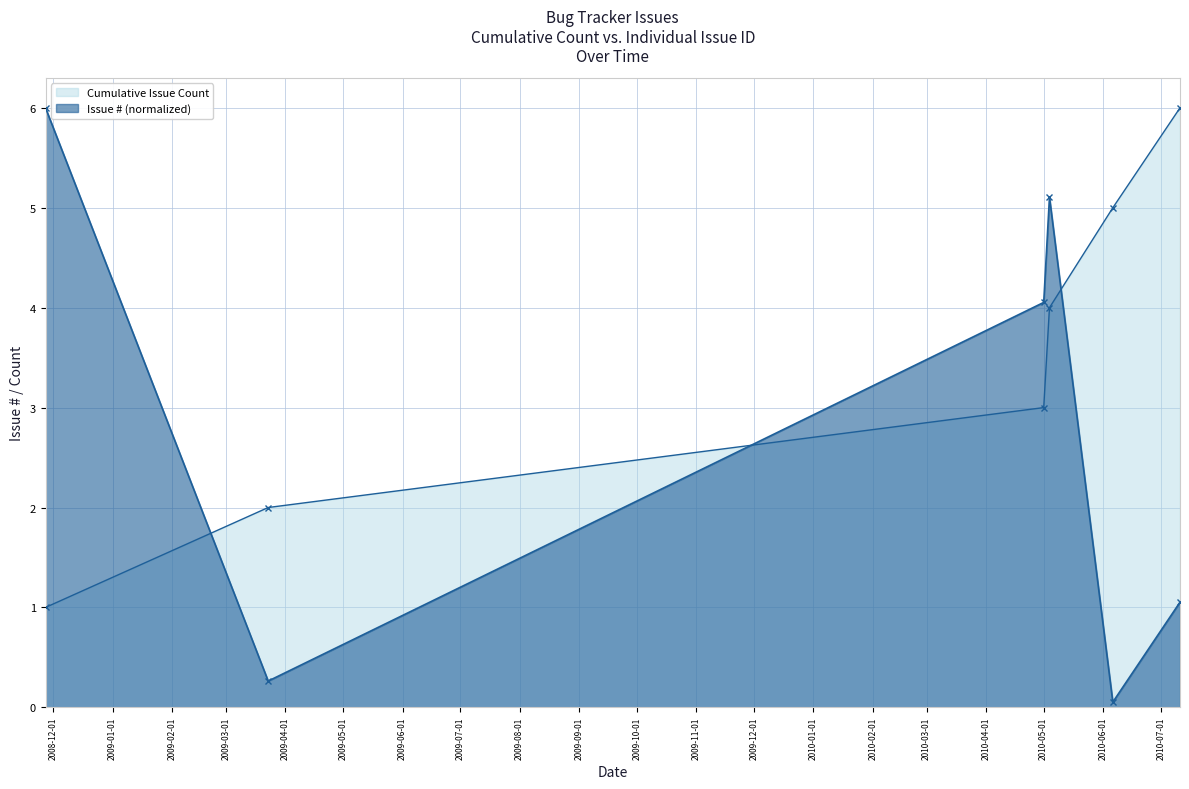

At 2009-04-01, list the series in order from largest to smallest.

Cumulative Issue Count, Issue # (normalized)